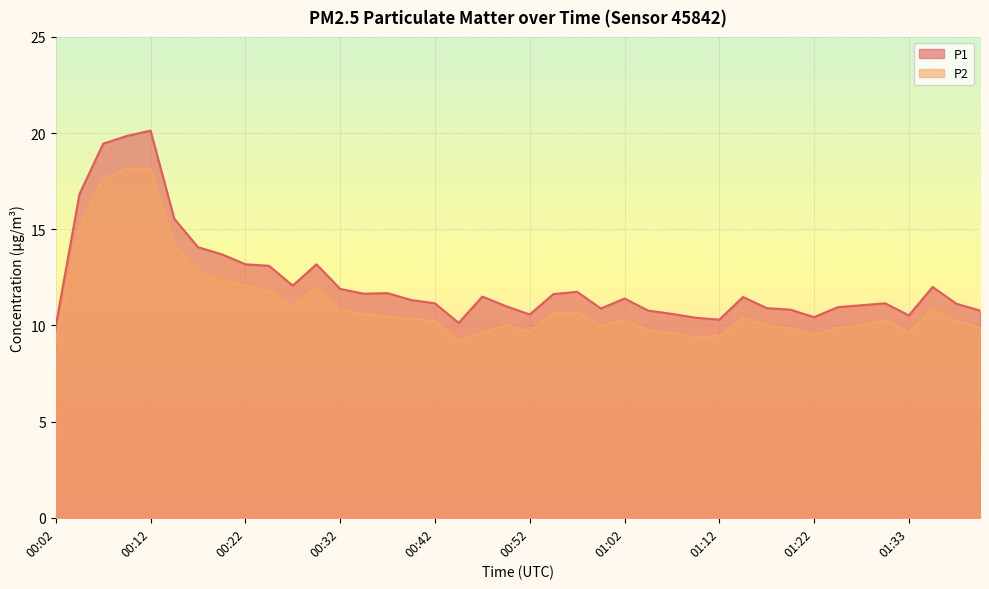

Does the chart display data point markers on the line(s)?

No